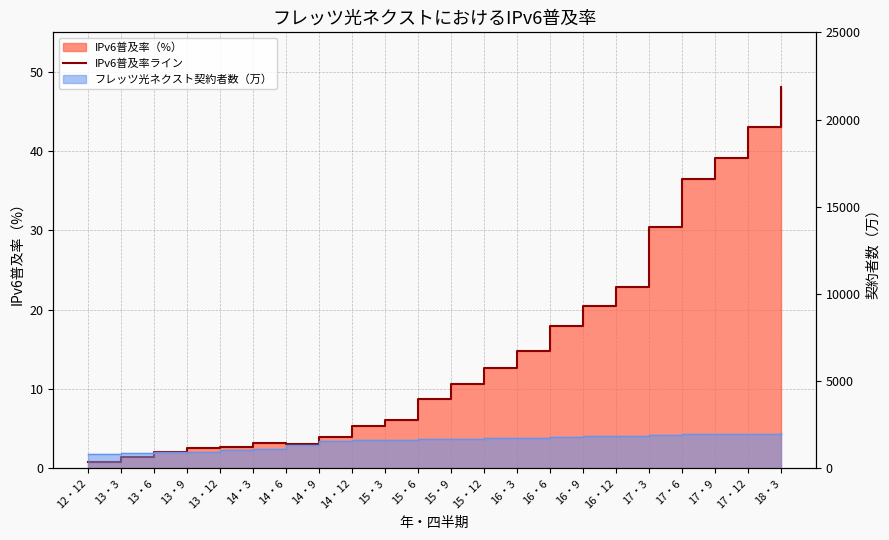

At which category does the data reach its first local valley?

14・6